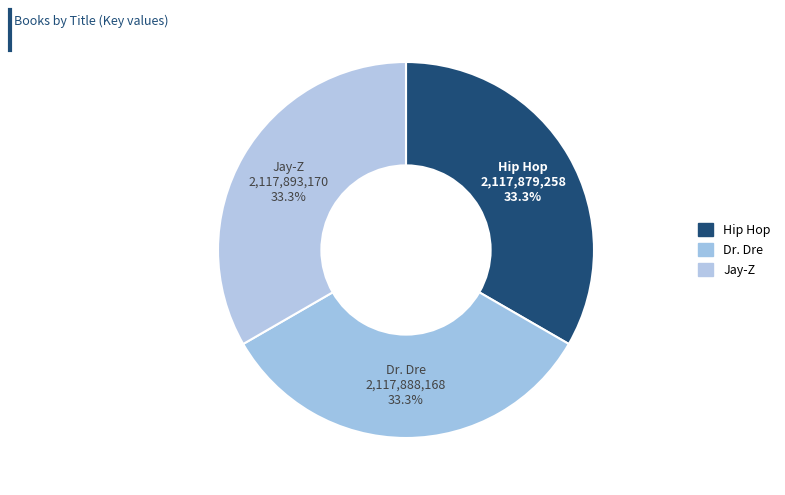

To the nearest percent, what percentage of the pie is Dr. Dre?

33%